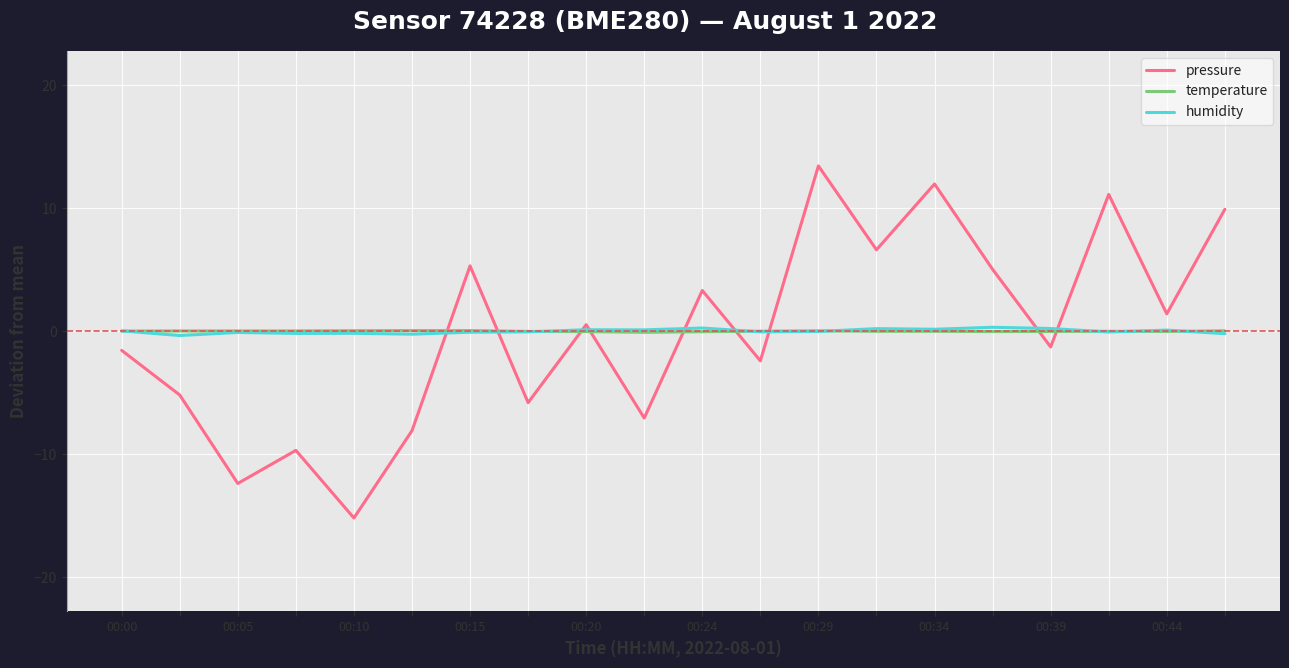

What is the smallest value displayed?

-15.2